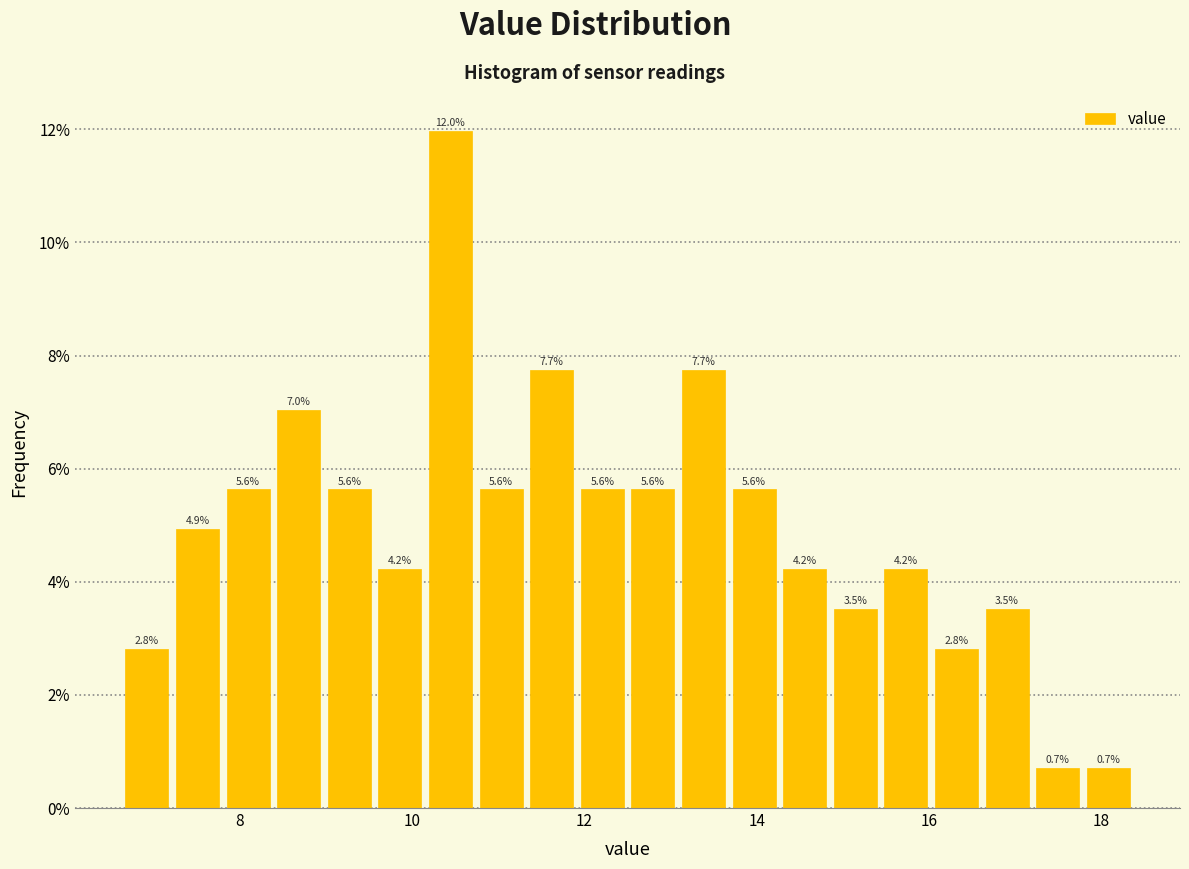

Read against the x-axis, roughly where is the centre of the tallest bar?

10.4